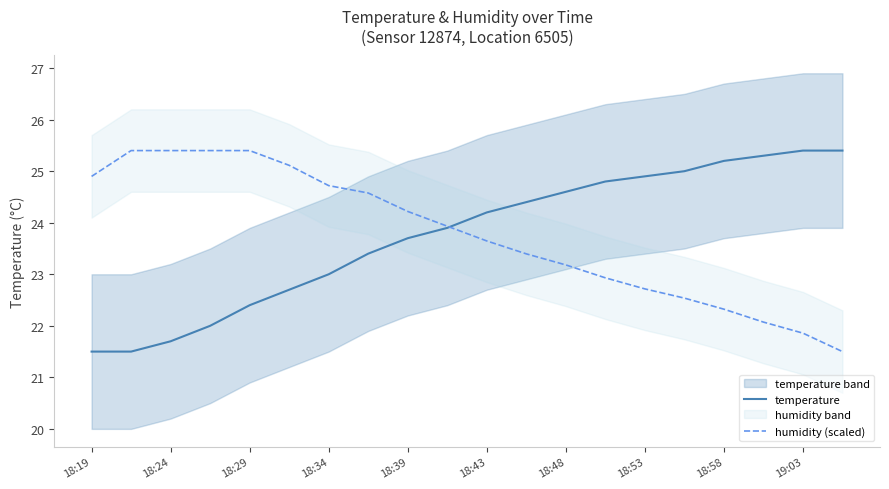

The value of temperature at 18:53 is 24.9. True or false?

True